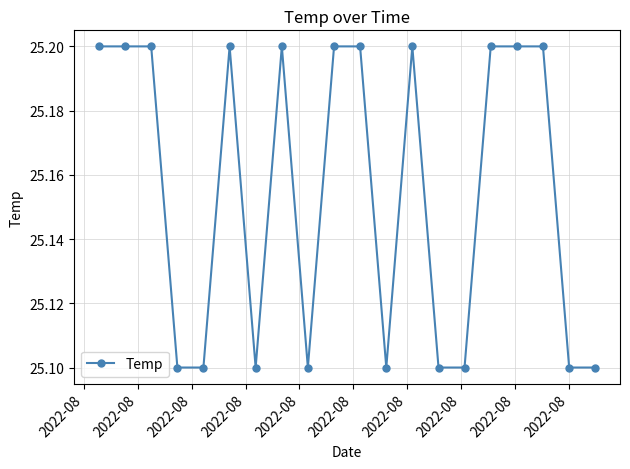

What is the sum of all values?

503.1